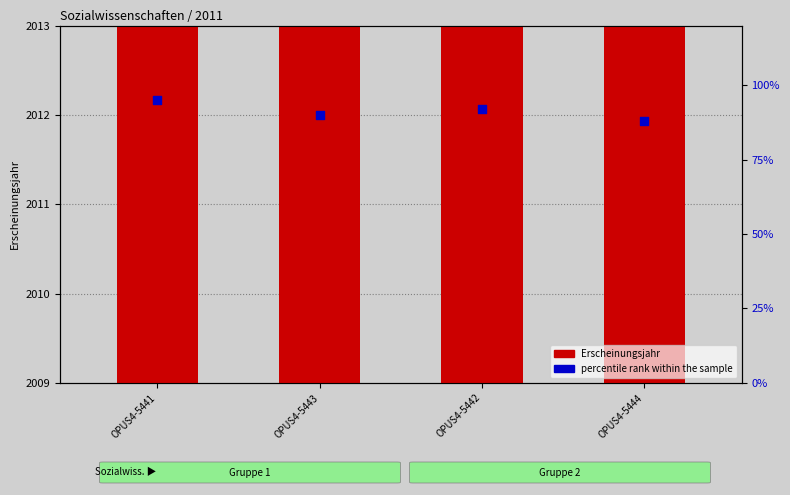

What are all the series names shown in the legend?

Erscheinungsjahr, percentile rank within the sample